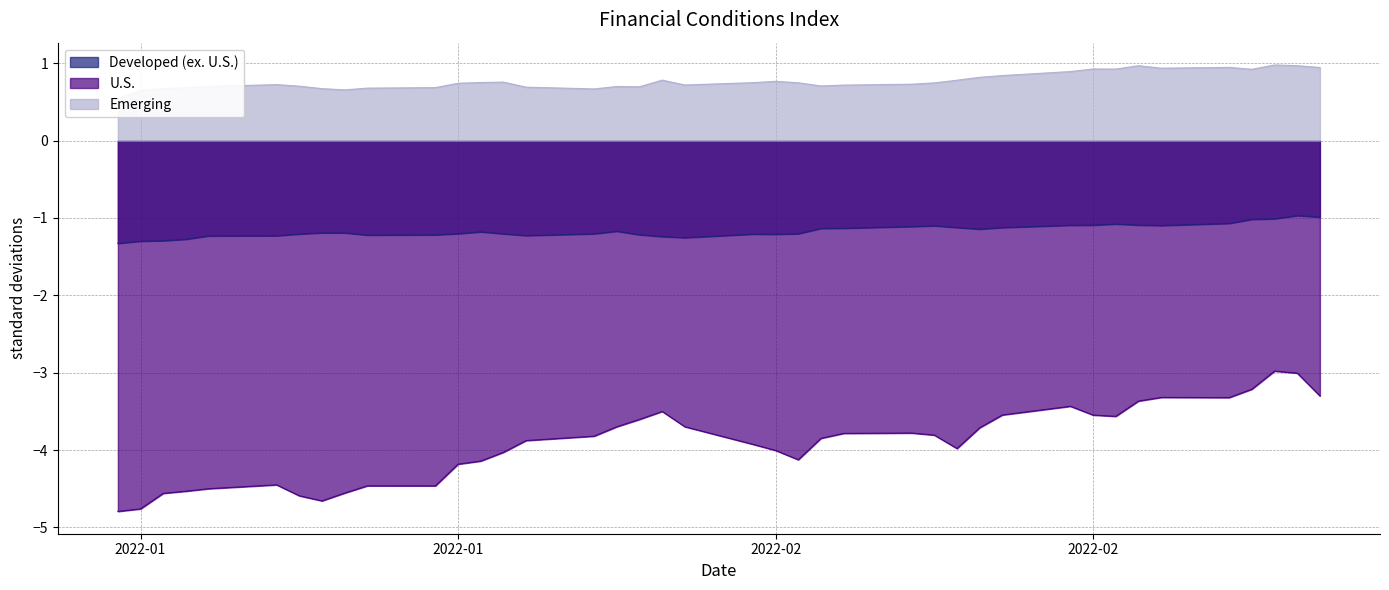

True or false: Developed (ex. U.S.) and Emerging intersect in this chart.

False